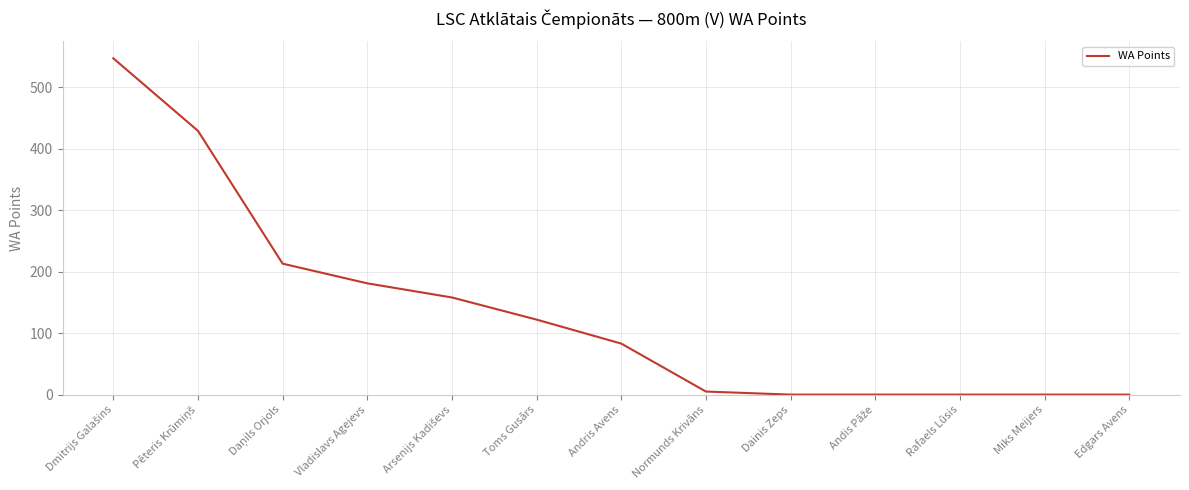

The value at Toms Gusārs is 122. True or false?

True